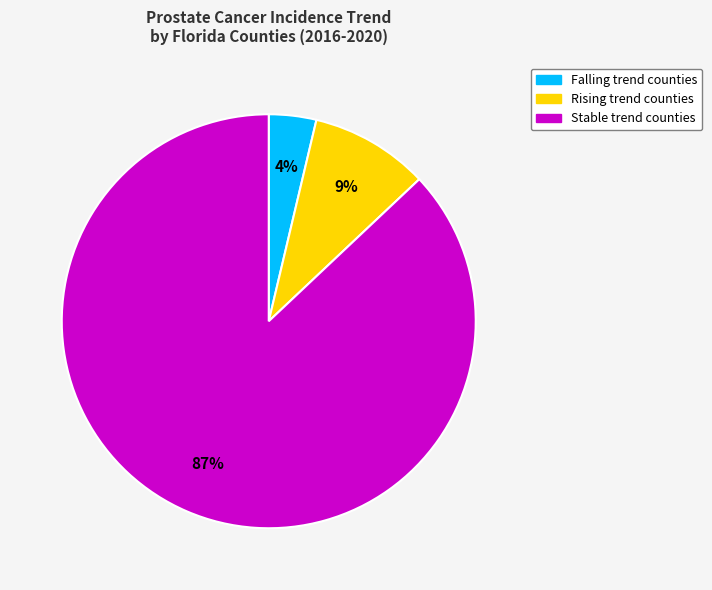

To the nearest percent, what is the average slice percentage?

33%